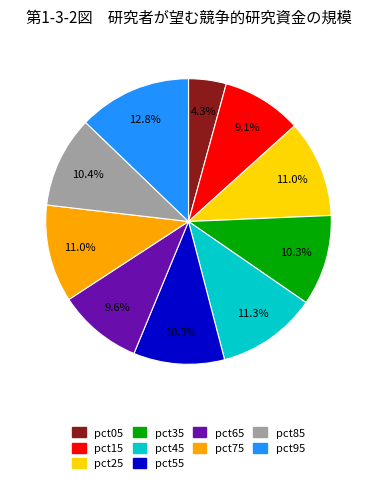

Is it true that pct35 is 10% of the pie?

True